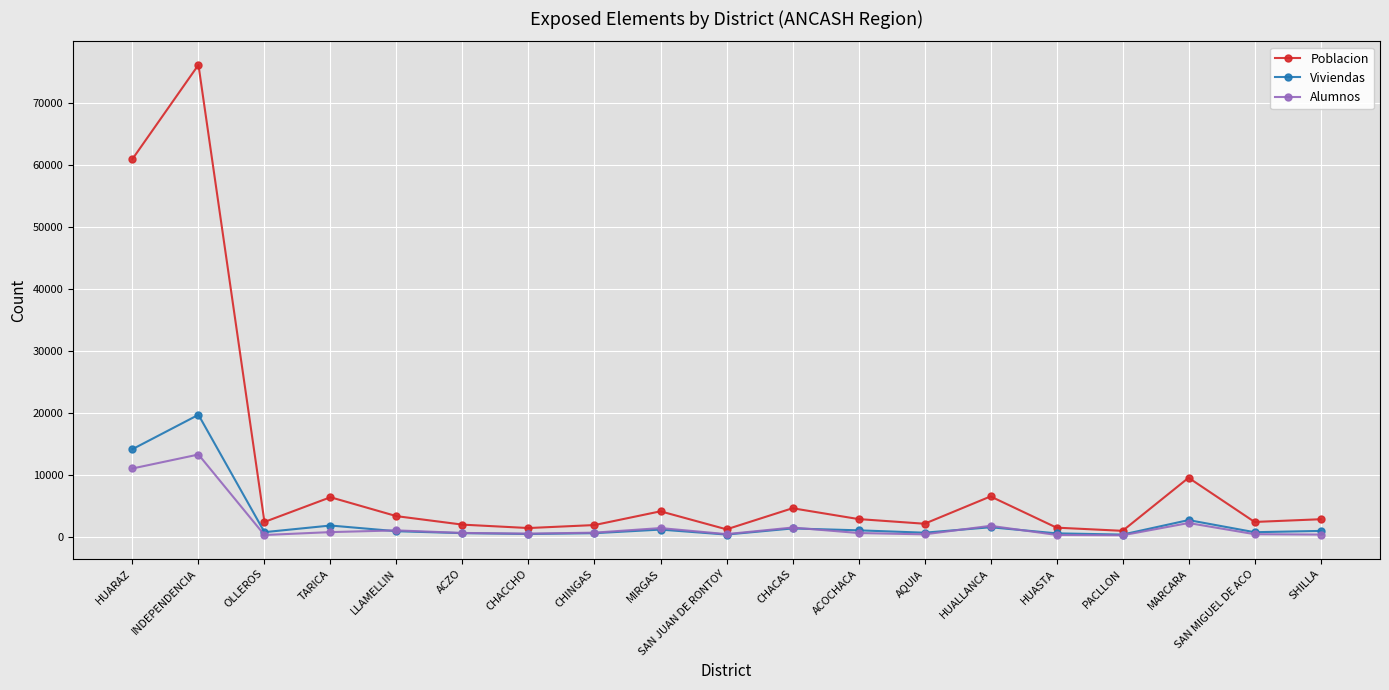

Which series has the widest spread of values?

Poblacion